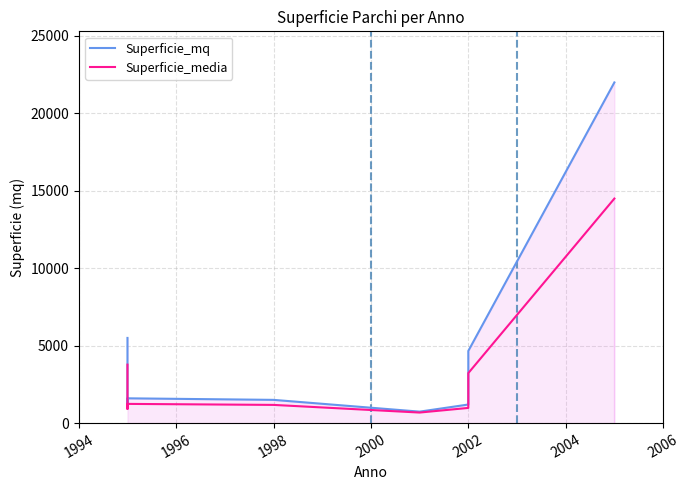

In Superficie_media, how many points are higher than both neighbors (excluding endpoints)?

1